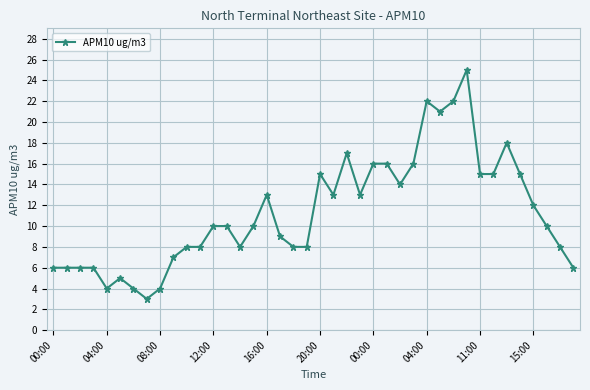

What is the greatest value displayed?

25